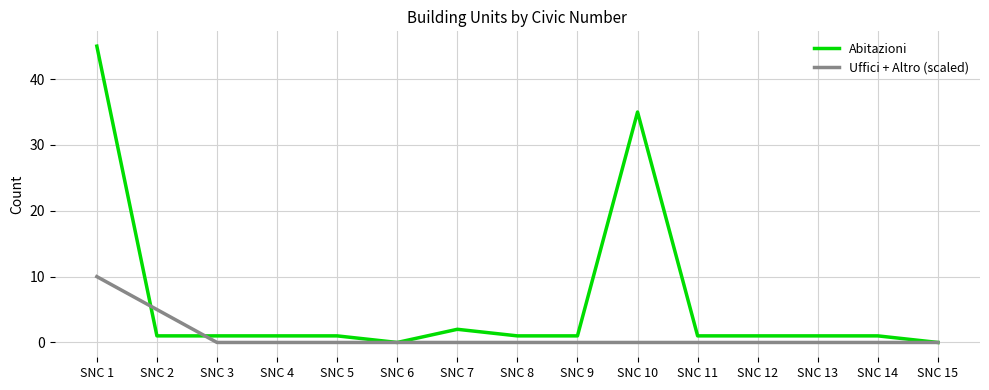

Reading left to right, list all the values displayed in this chart.

Abitazioni: 45	1	1	1	1	0	2	1	1	35	1	1	1	1	0
Uffici + Altro (scaled): 10	5	0	0	0	0	0	0	0	0	0	0	0	0	0